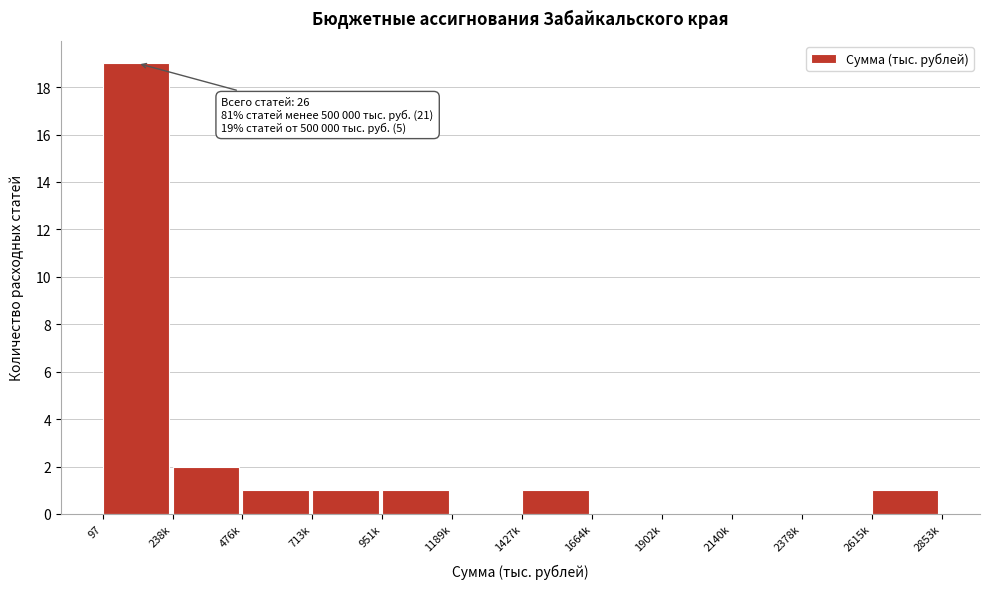

Reading right to left, what are all the values shown in this chart?

2615k=1	2378k=0	2140k=0	1902k=0	1664k=0	1427k=1	1189k=0	951k=1	713k=1	476k=1	238k=2	97=19